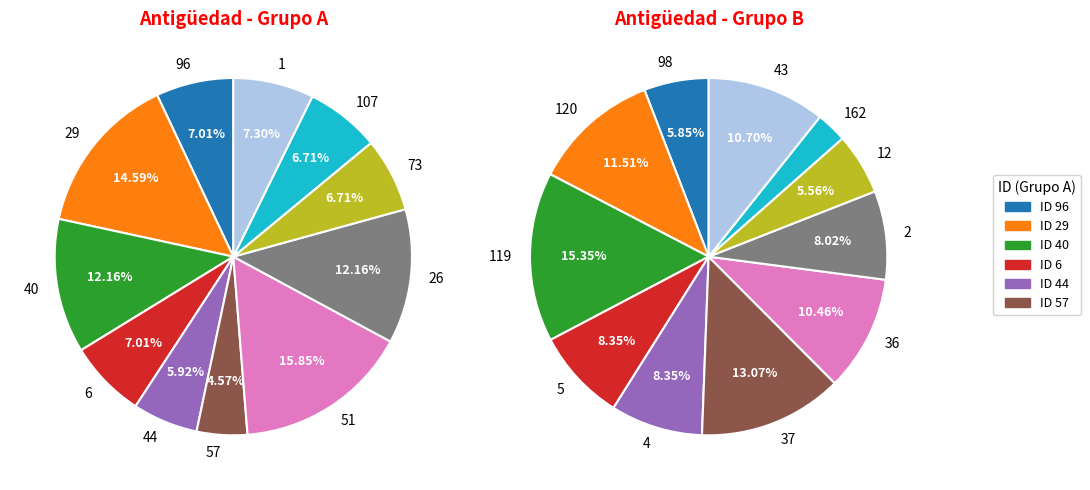

Does 51 represent more than half of the total?

No